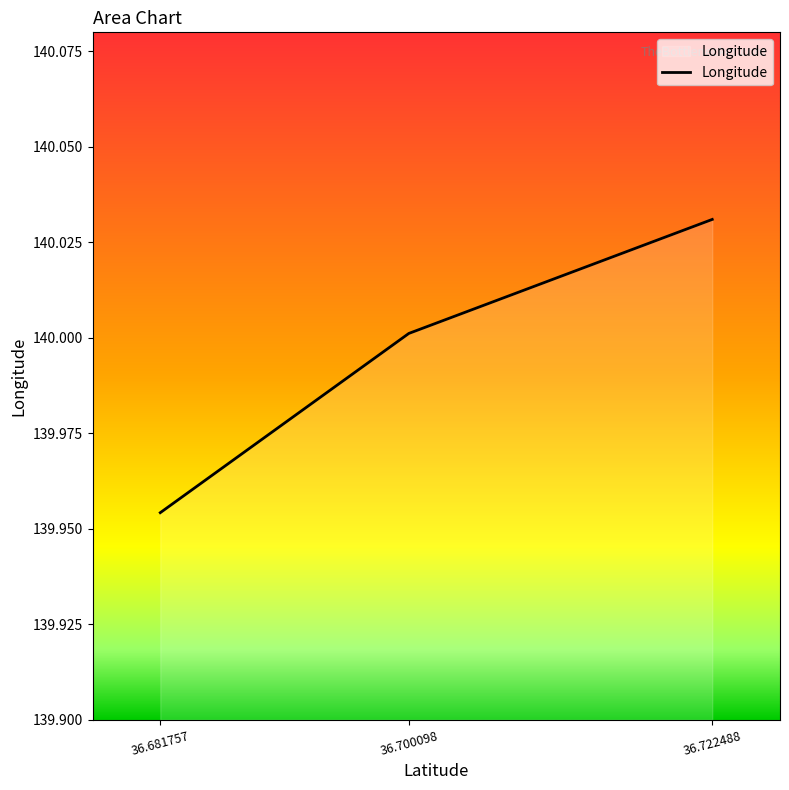

Between 36.700098 and 36.681757, which is larger?

36.700098